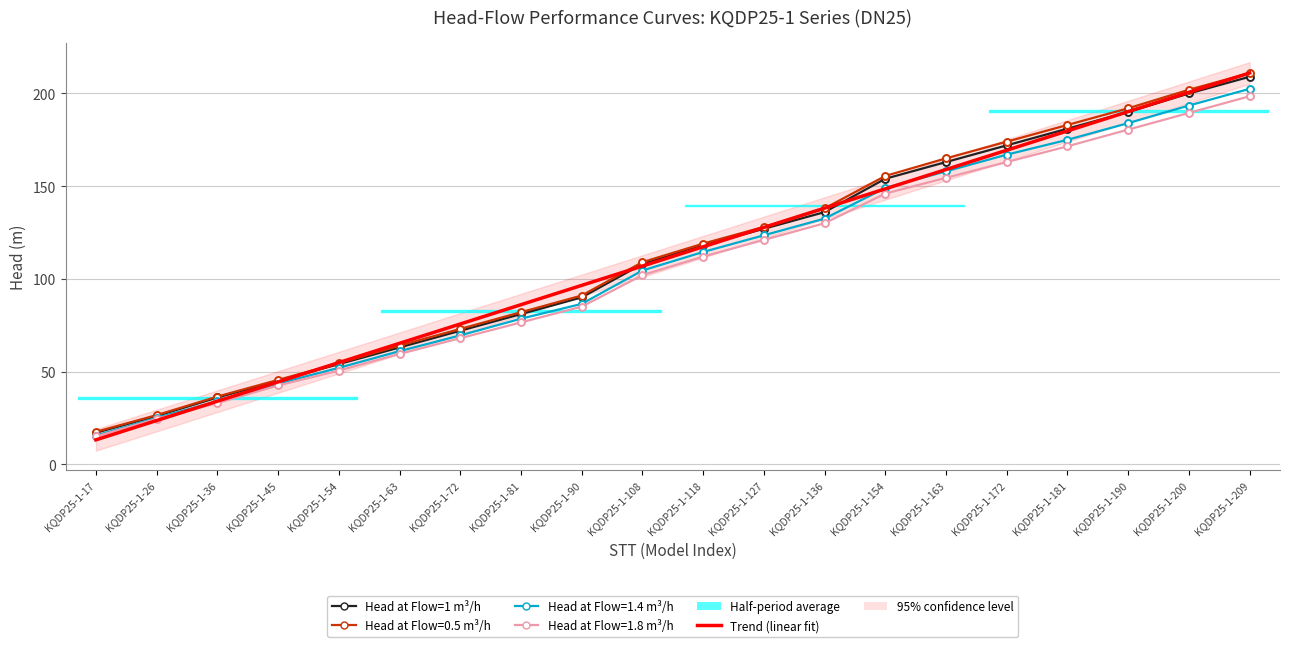

Which series has the largest range (max minus min)?

Trend (linear fit)